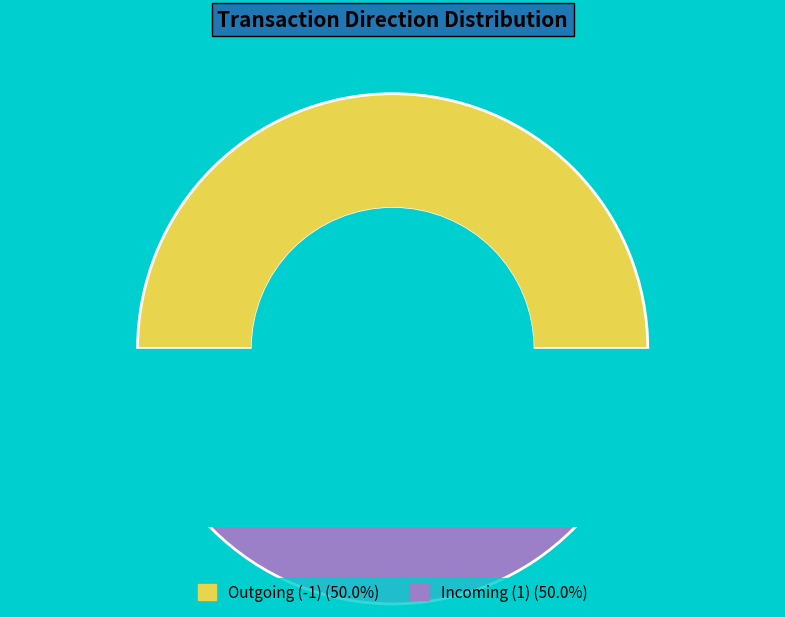

Does 1 represent more than half of the total?

No